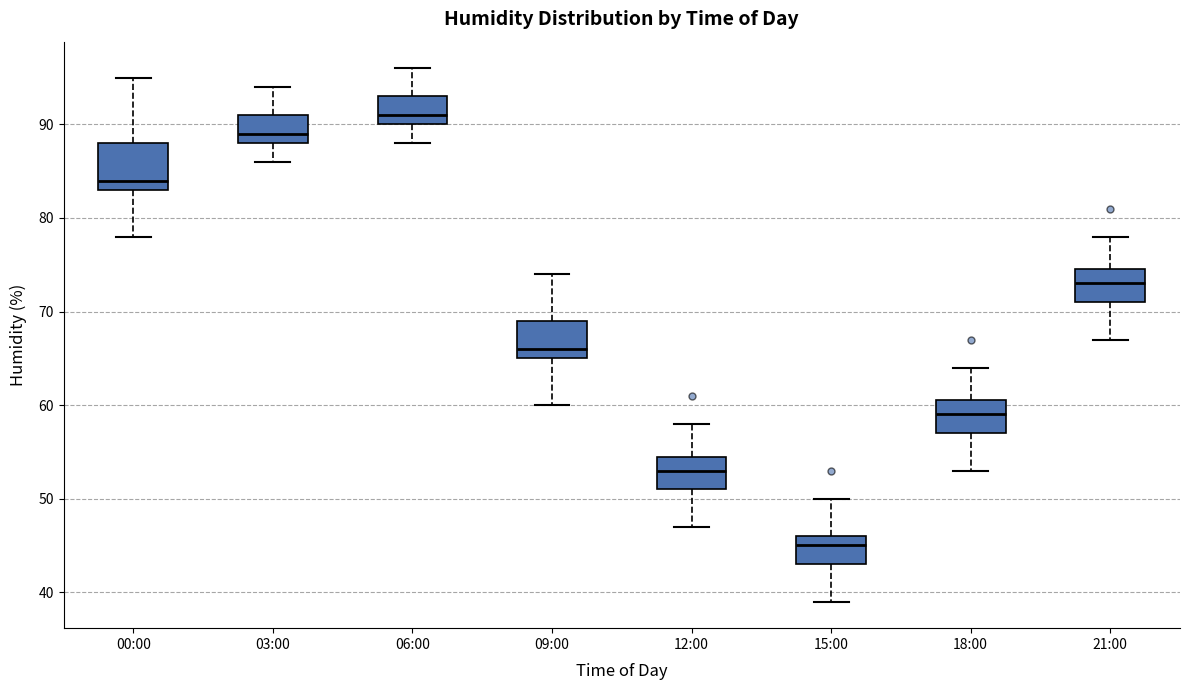

Which box has the highest median line?

06:00